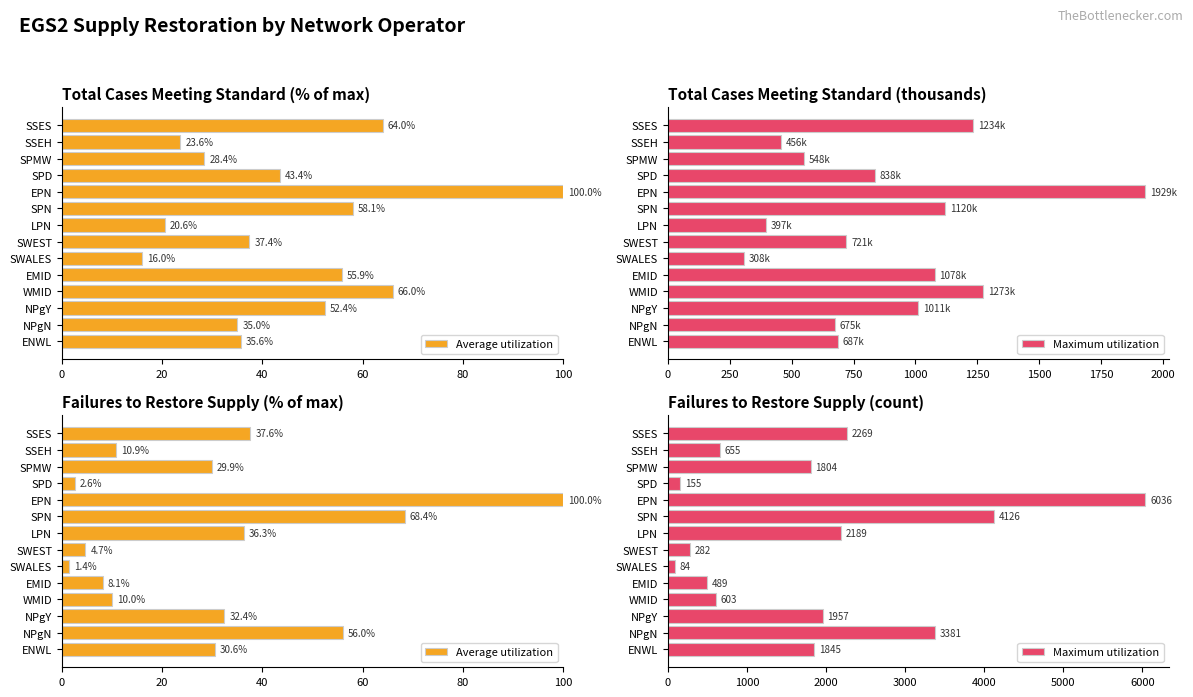

What is the spread (max minus min) of values at NPgY?

1924.6